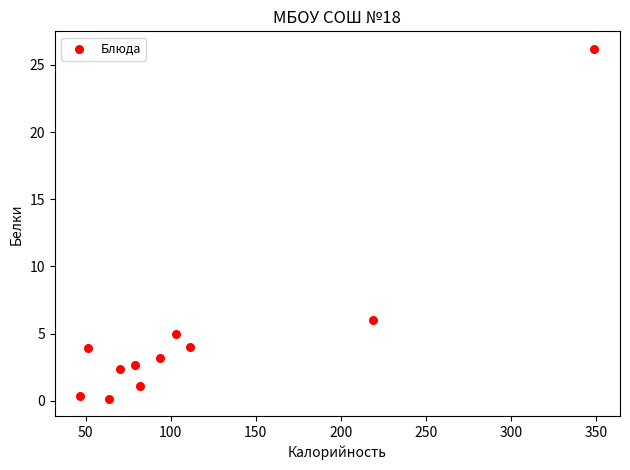

What Y value in the scatter plot is closest to 13?

6.0